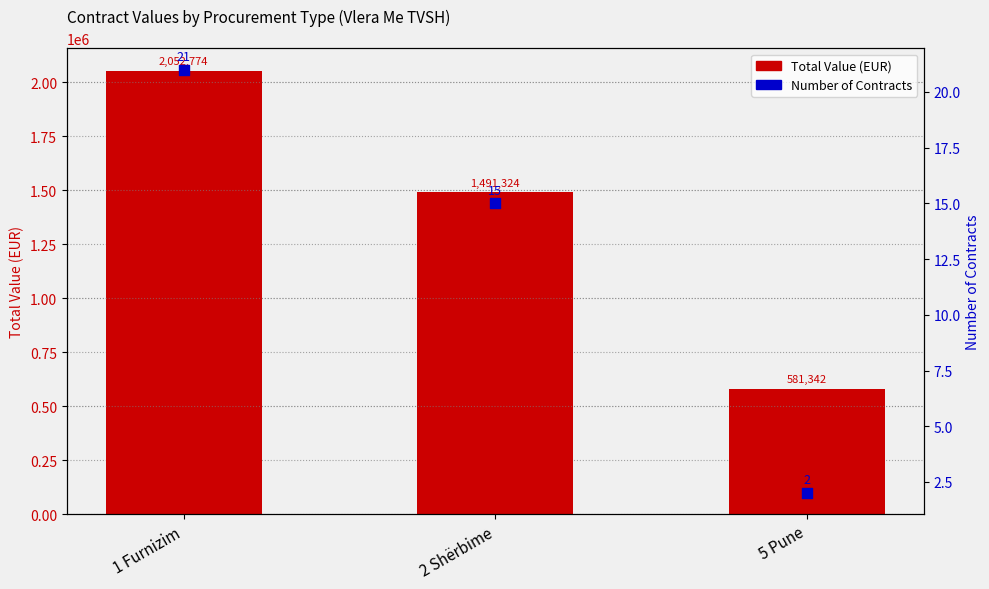

What is the total value across all series at 5 Pune?

581344.4